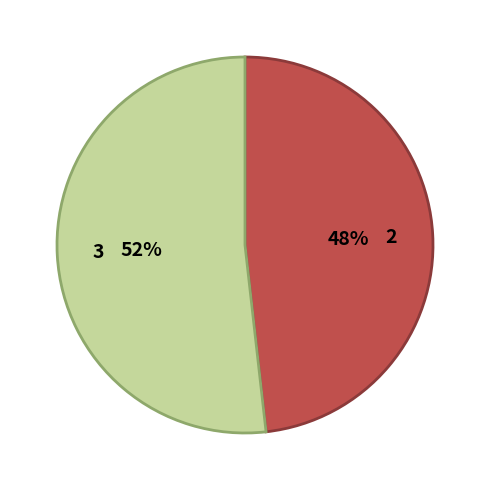

Do 3 and 2 together represent more than half of the pie?

Yes